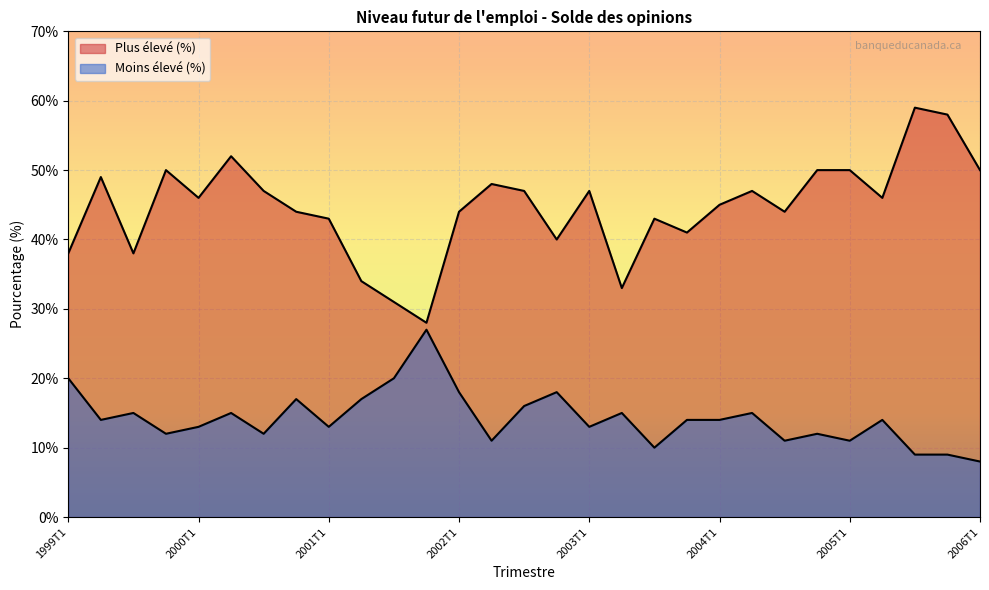

How many series are shown in this chart?

2